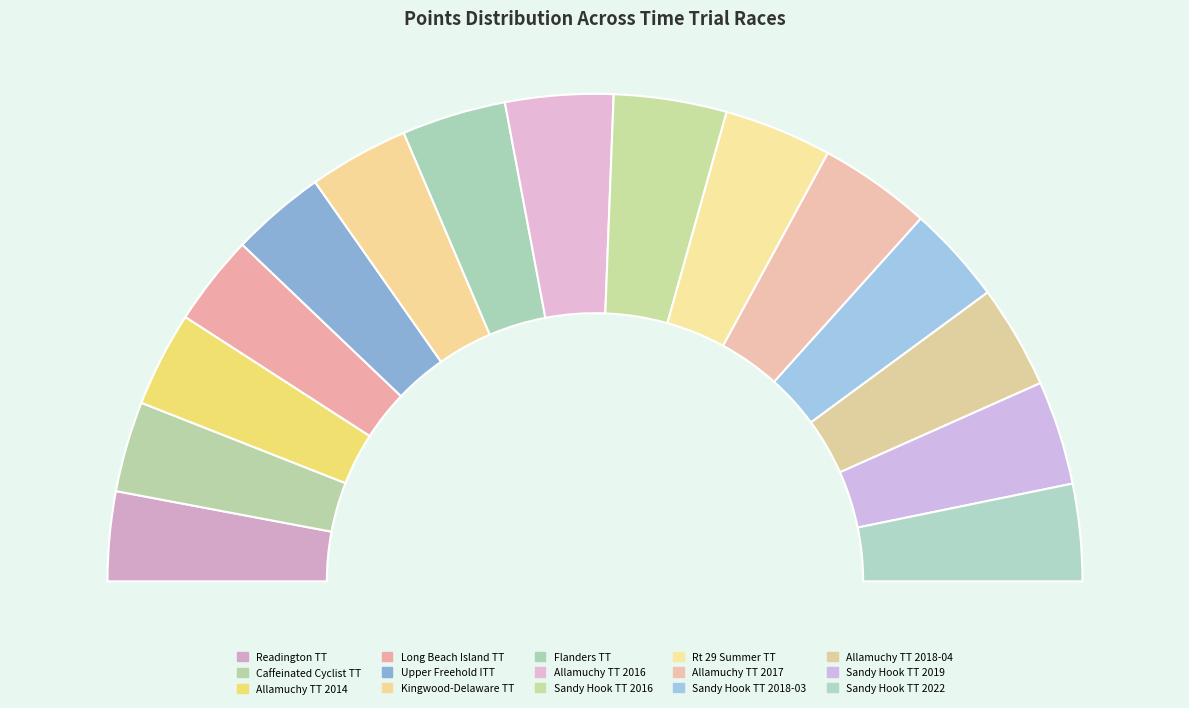

What portion of the pie excludes Upper Freehold ITT?

93.7%